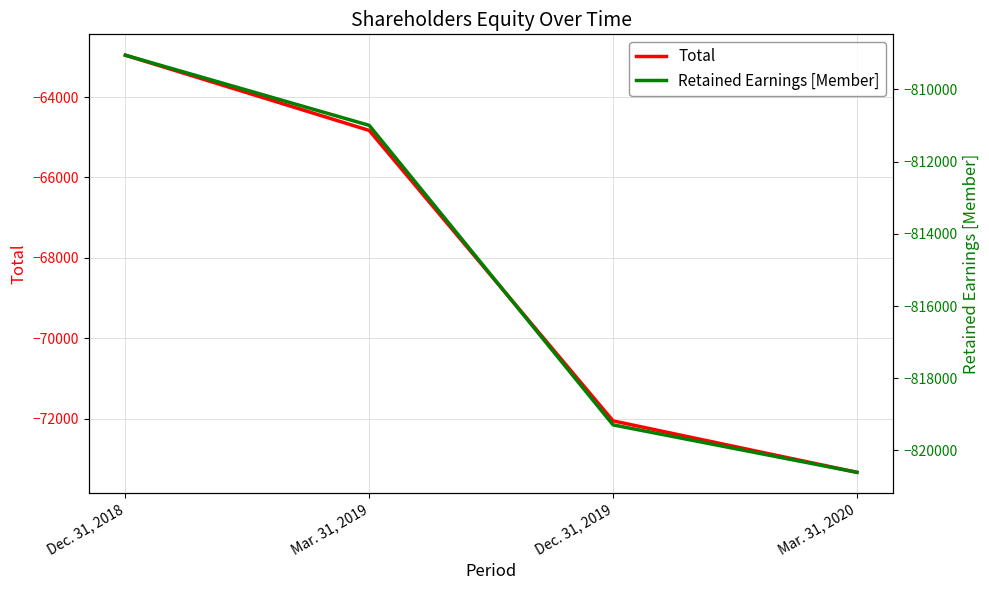

Which has a higher value, Mar. 31, 2019 or Dec. 31, 2018?

Dec. 31, 2018